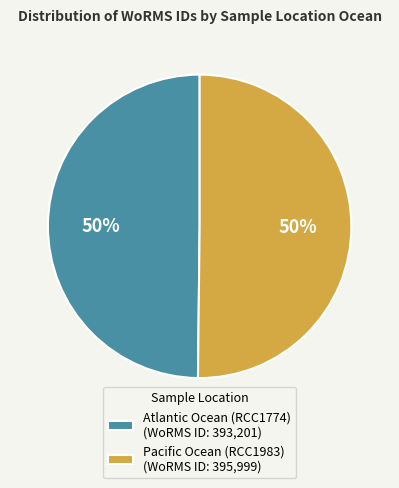

Approximately how many times larger is the value at Pacific Ocean (RCC1983) (WoRMS ID: 395,999) compared to Atlantic Ocean (RCC1774) (WoRMS ID: 393,201)?

1.0